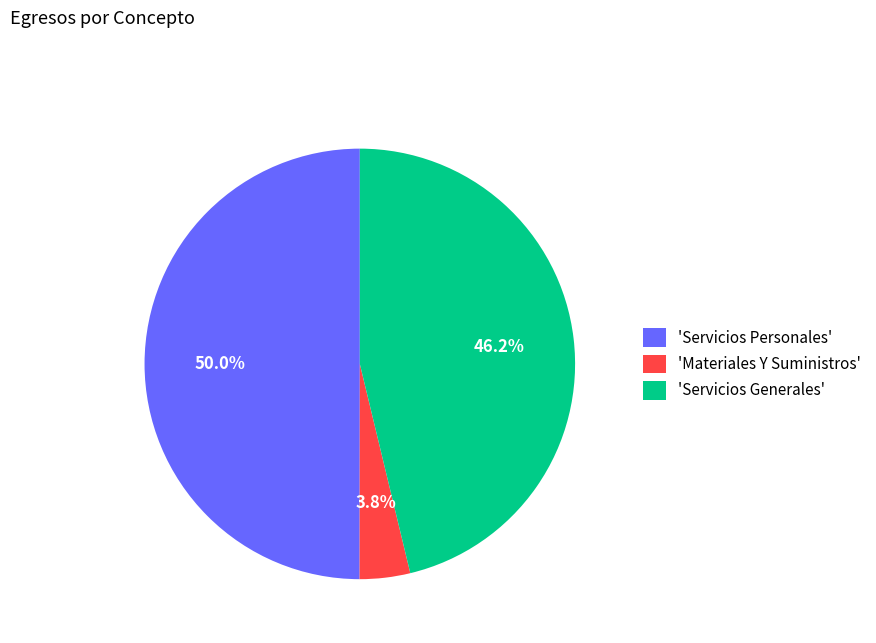

Which slice is the largest?

'Servicios Personales'